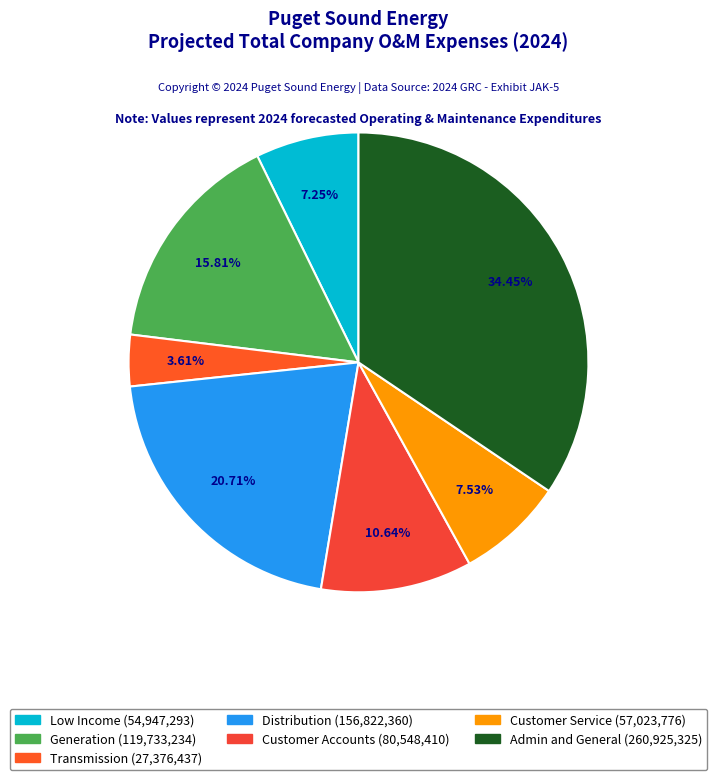

To the nearest percent, what is the combined percentage of Generation and Customer Service?

23%